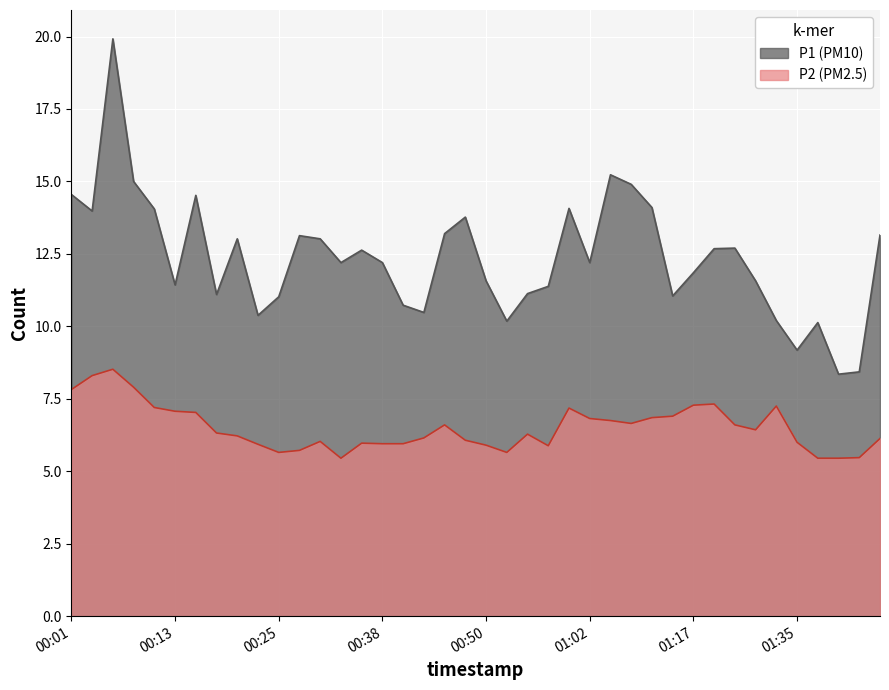

What is the label of the 14th point from the right?

01:05